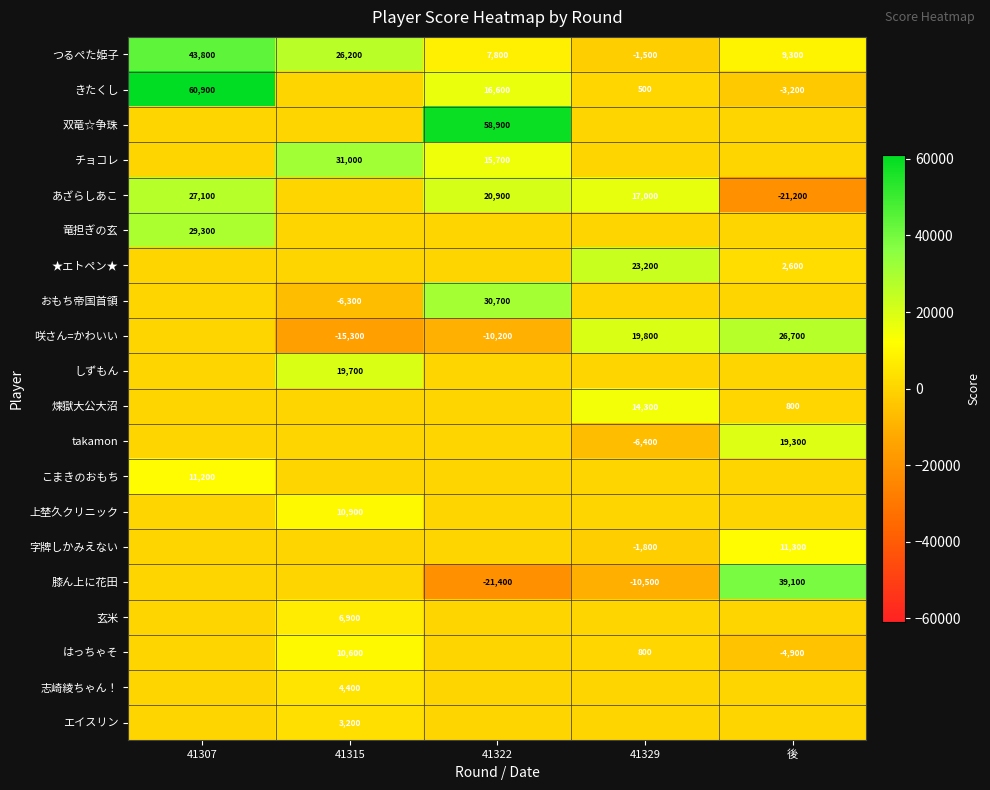

What is the maximum value shown in the chart?

60900